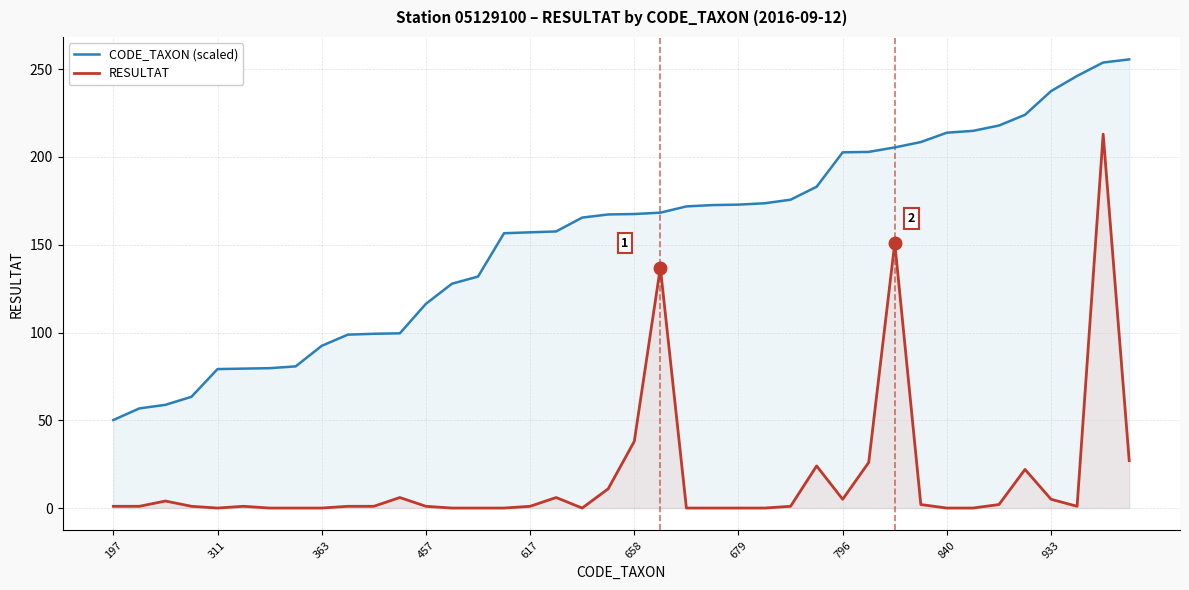

True or false: CODE_TAXON (scaled) and RESULTAT cross at least once.

False